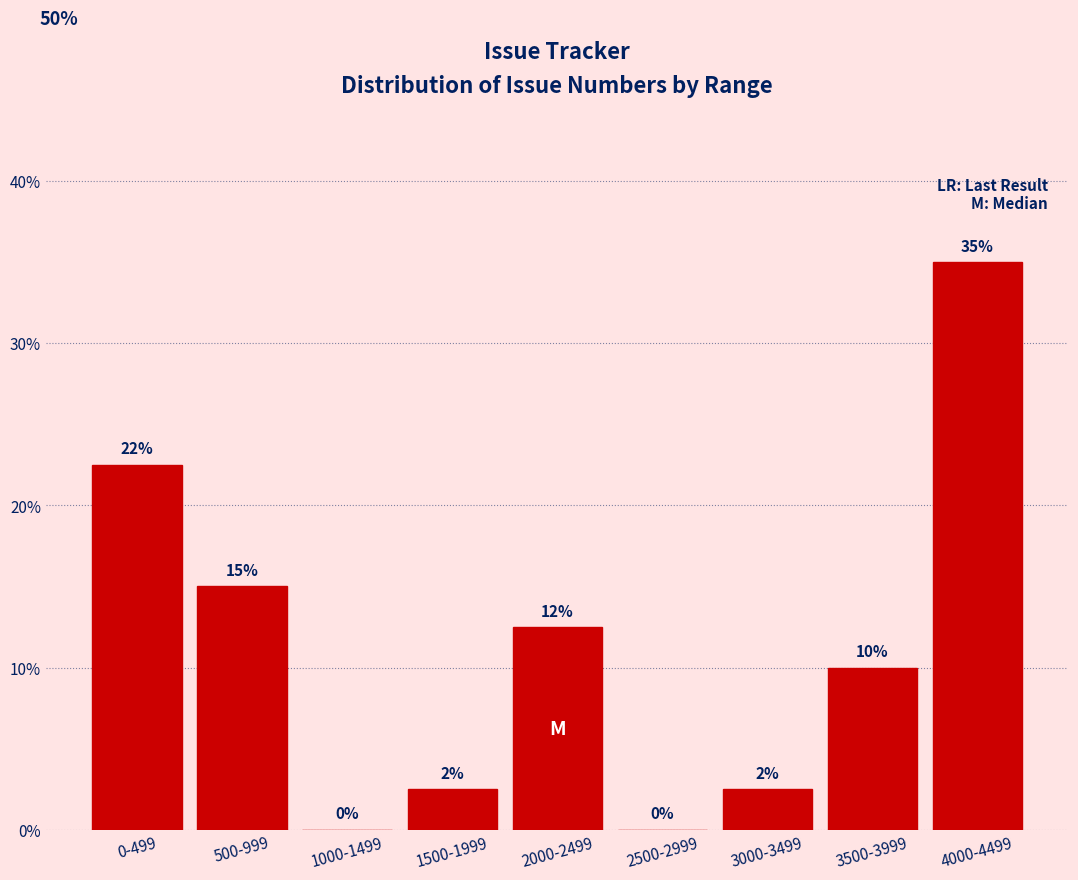

Which has a higher value, 4000-4499 or 3000-3499?

4000-4499